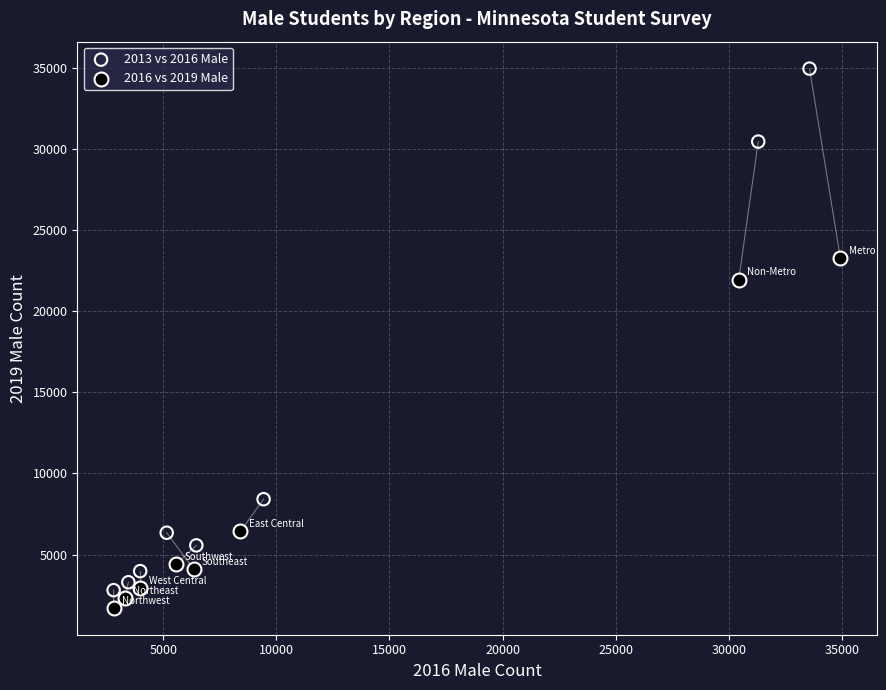

Which series reaches the minimum Y coordinate?

2016 vs 2019 Male